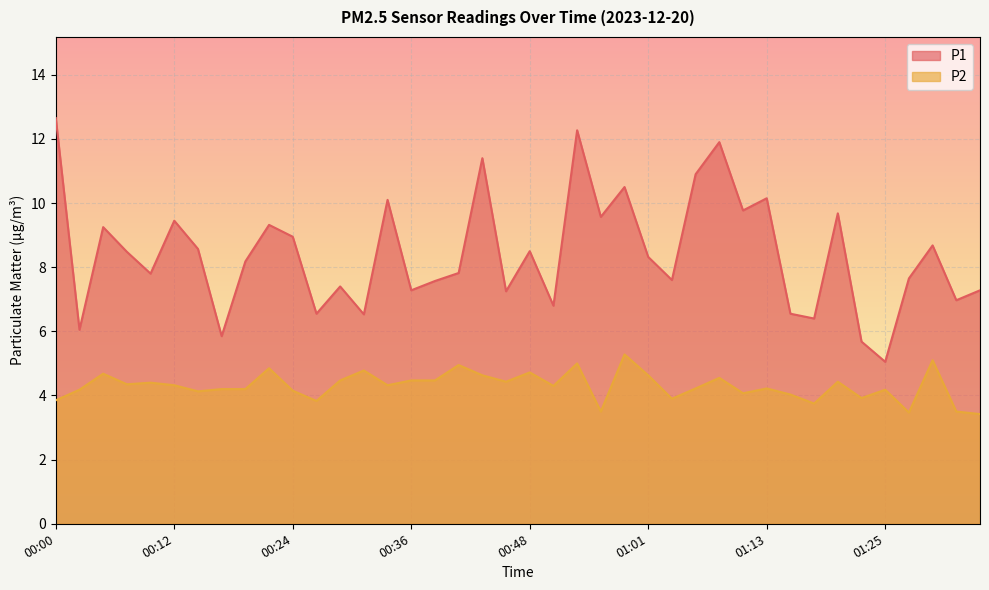

Which series changed the most between 00:07 and 01:20?

P1